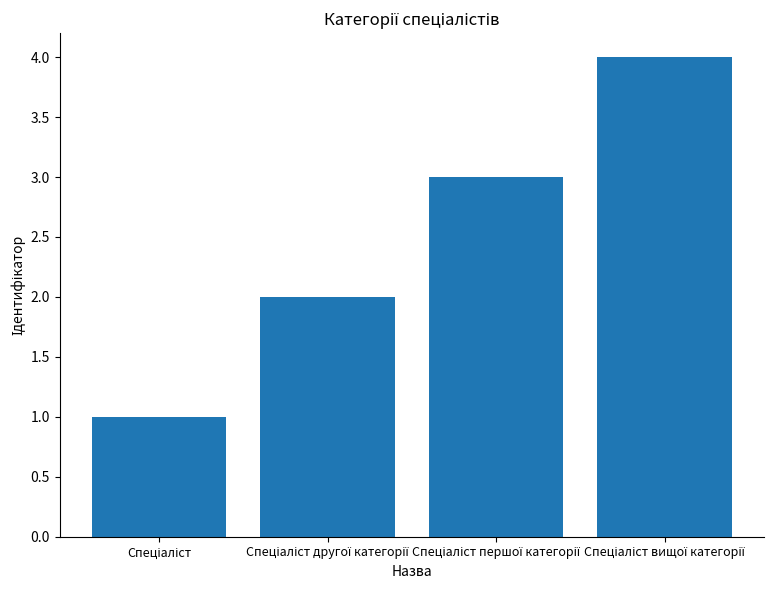

What is the value of the 3rd bar from the left?

3